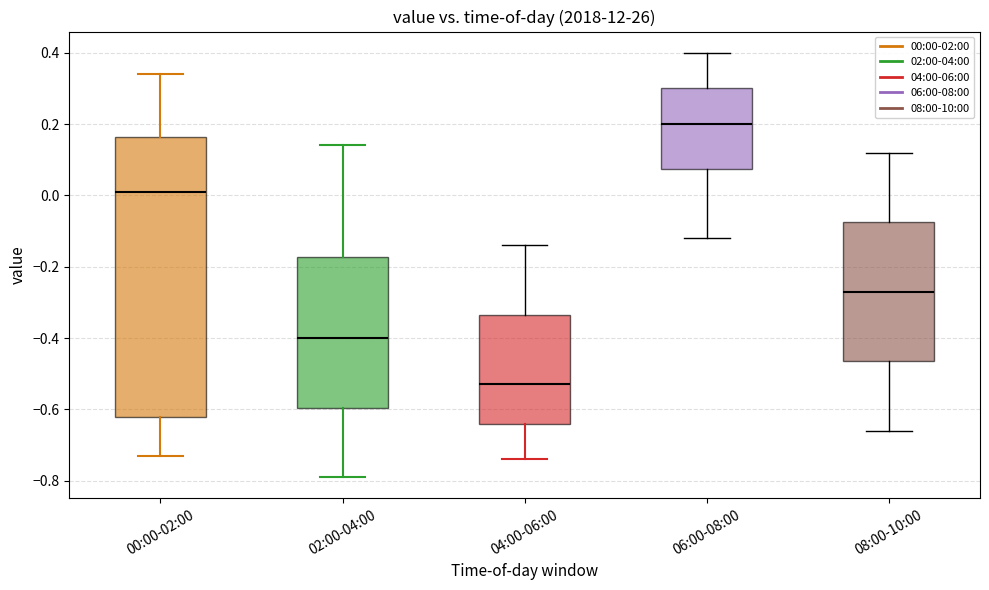

Reading left to right, transcribe this box plot: for each box, give where its median line is, the range the box spans, and where its two whiskers end, as read against the y-axis. The values are not printed on the chart, so give them approximately, as read against the axis.

00:00-02:00: median 0.02, box -0.62 to 0.16, whiskers -0.72 to 0.34
02:00-04:00: median -0.40, box -0.60 to -0.18, whiskers -0.78 to 0.14
04:00-06:00: median -0.52, box -0.64 to -0.34, whiskers -0.74 to -0.14
06:00-08:00: median 0.20, box 0.08 to 0.30, whiskers -0.12 to 0.40
08:00-10:00: median -0.26, box -0.46 to -0.08, whiskers -0.66 to 0.12